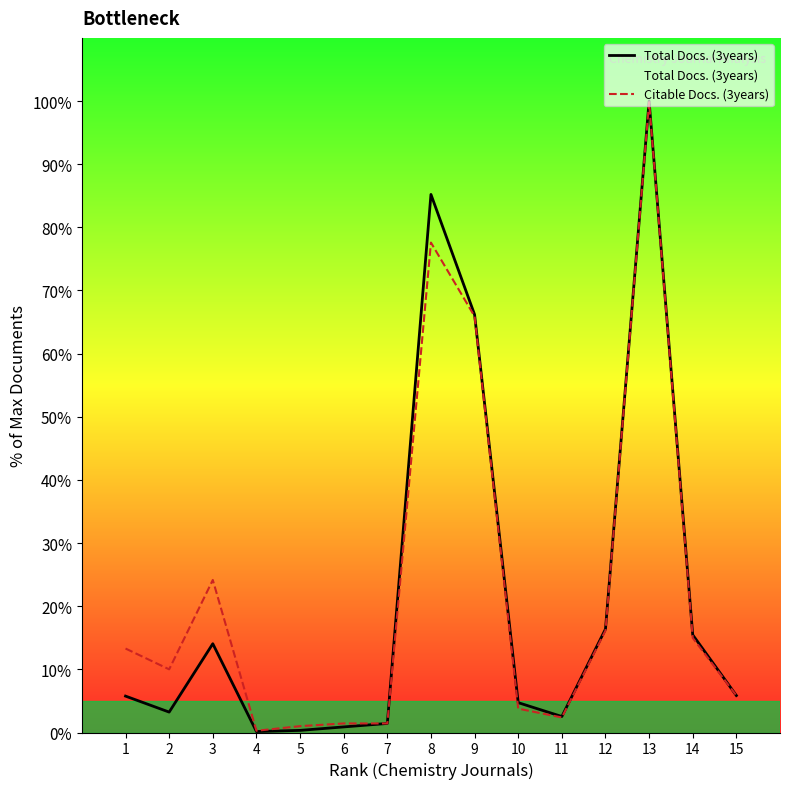

At how many categories does at least one series exceed 49?

3